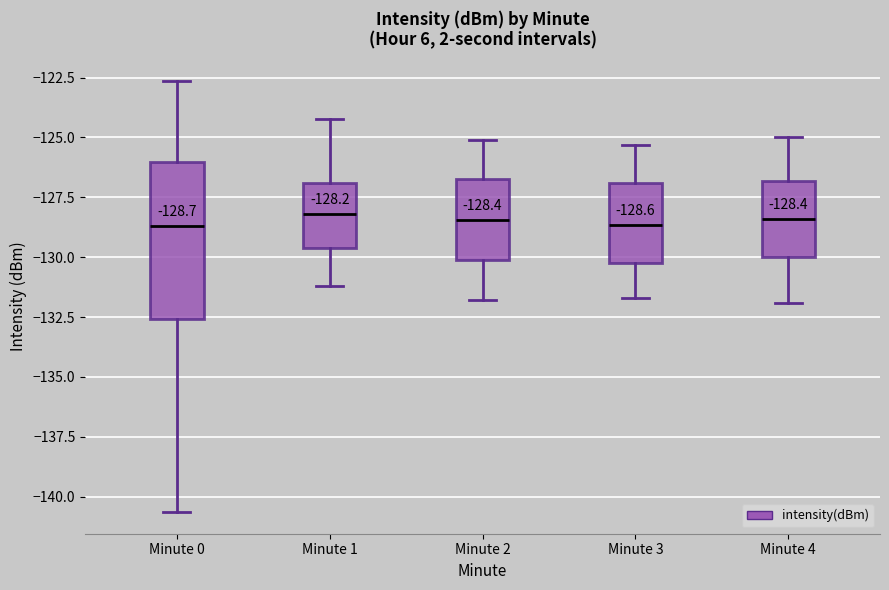

Comparing the boxes themselves (not the whiskers), which one is the tallest?

Minute 0